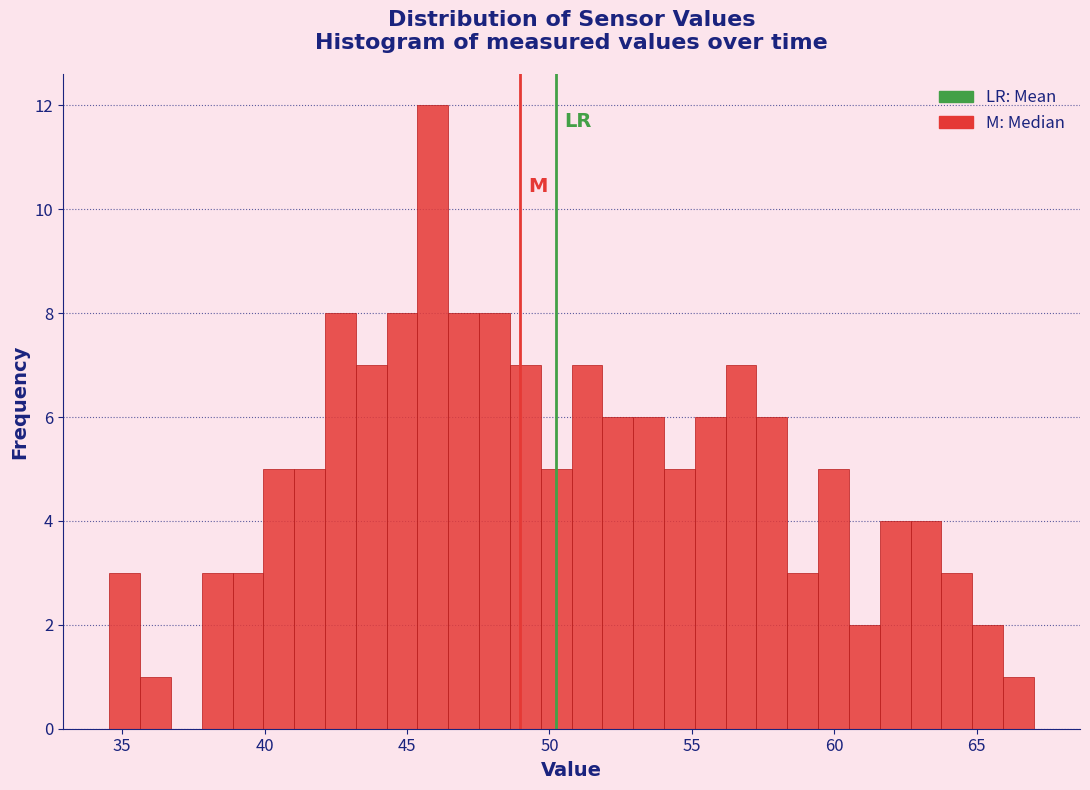

Read against the x-axis, roughly where is the centre of the tallest bar?

46.0